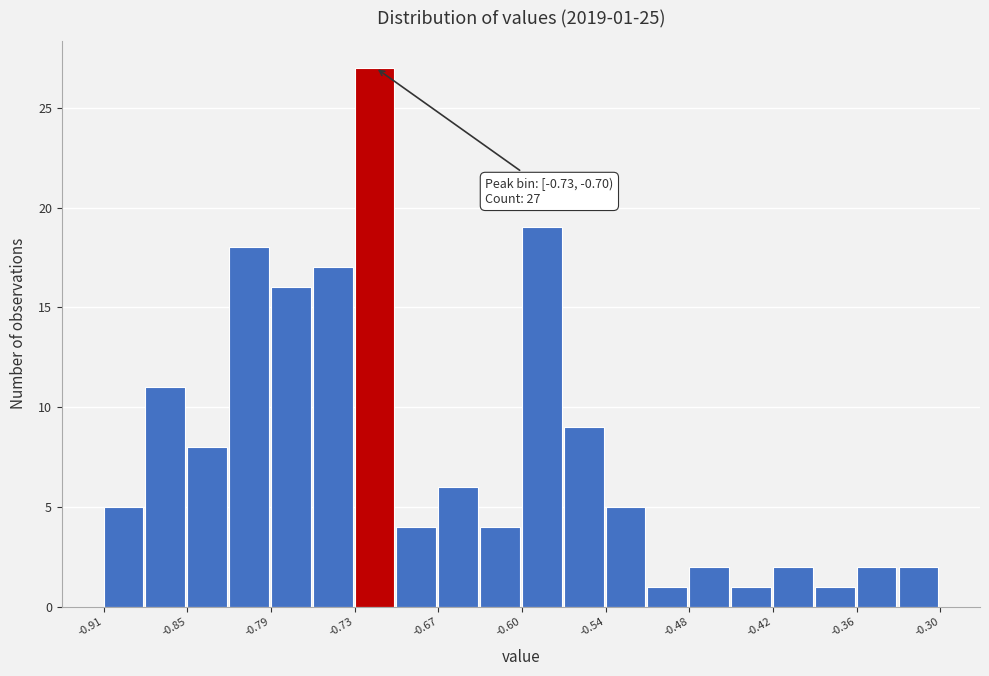

Read against the x-axis, roughly where is the centre of the tallest bar?

-0.71